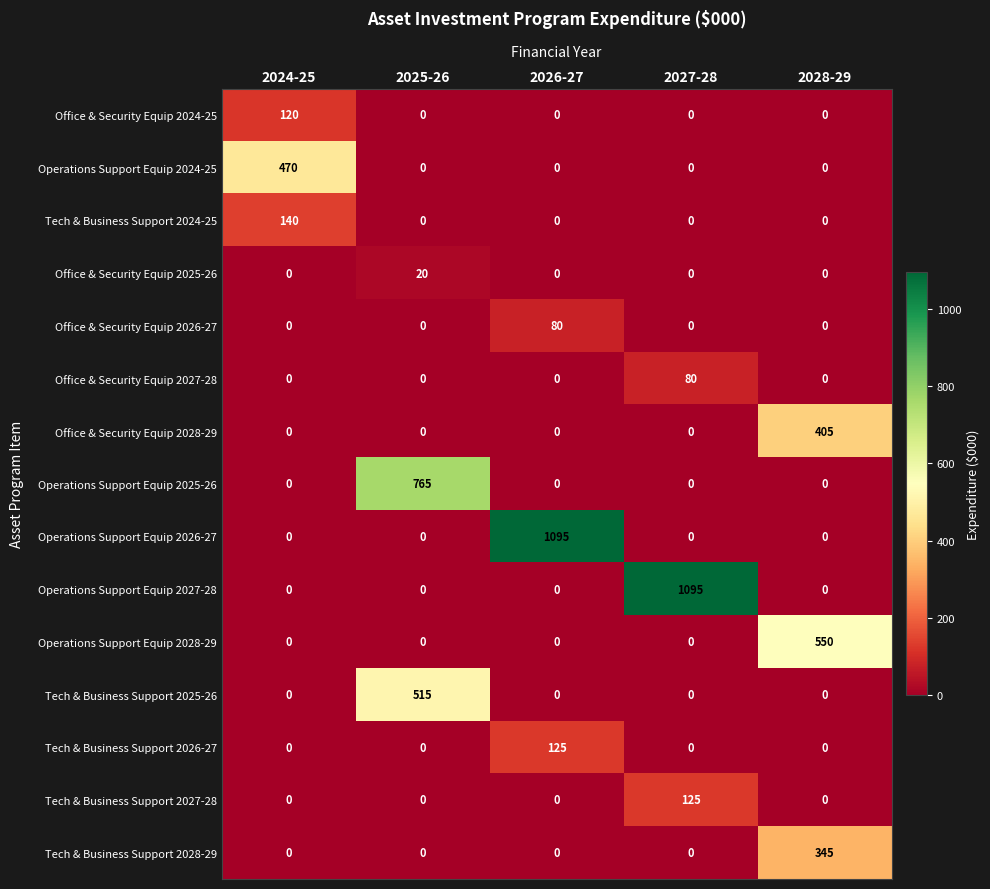

Is it true that Tech & Business Support 2024-25 equals 248 at 2024-25?

False